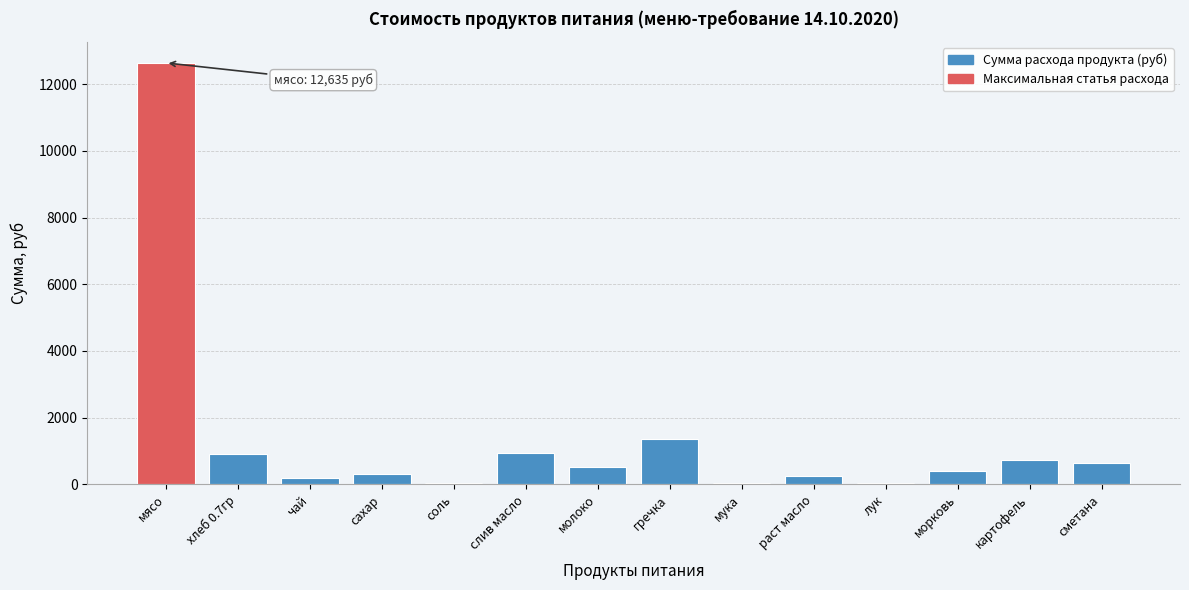

What is the maximum value shown in the chart?

12635.0